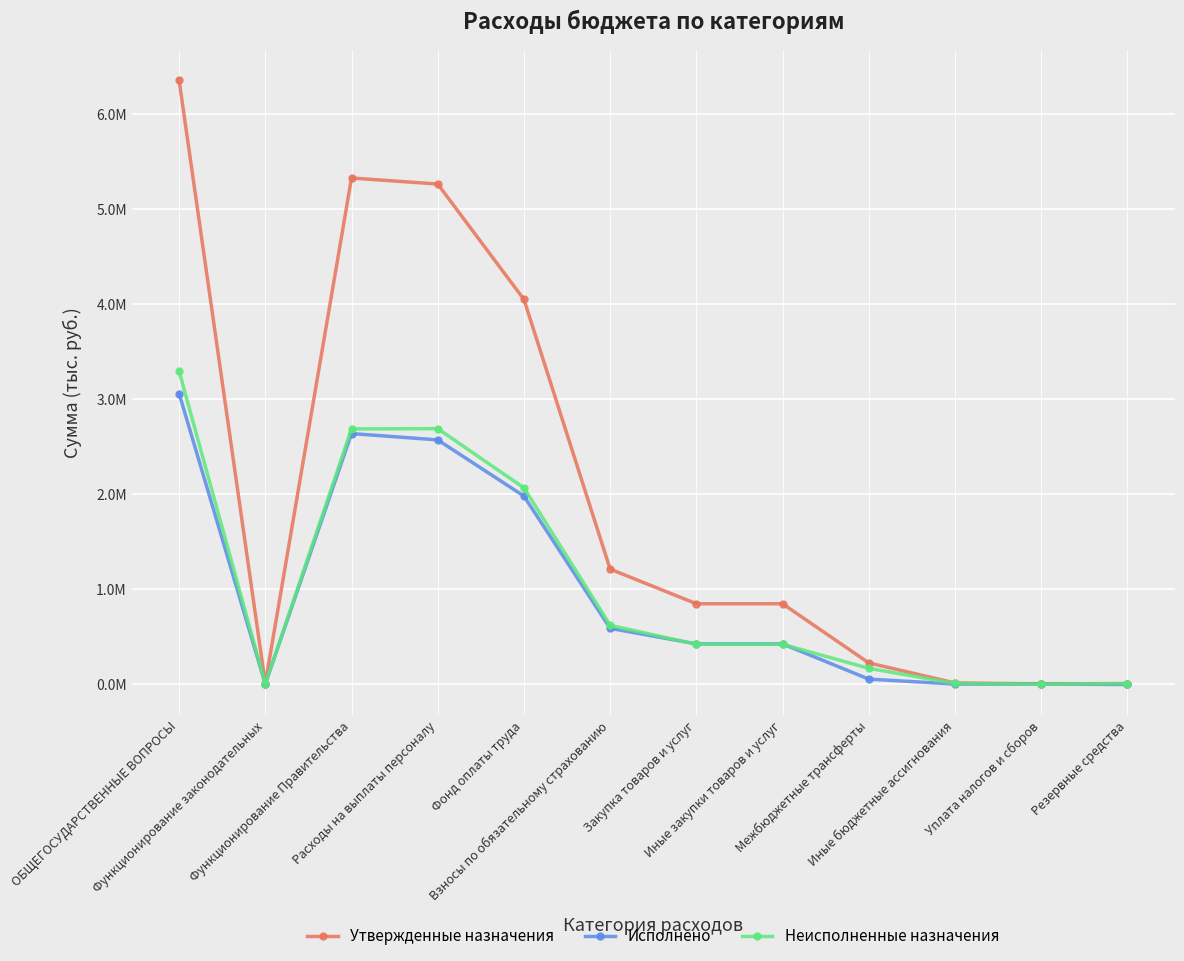

Where is the first local maximum for Утвержденные назначения?

Функционирование Правительства